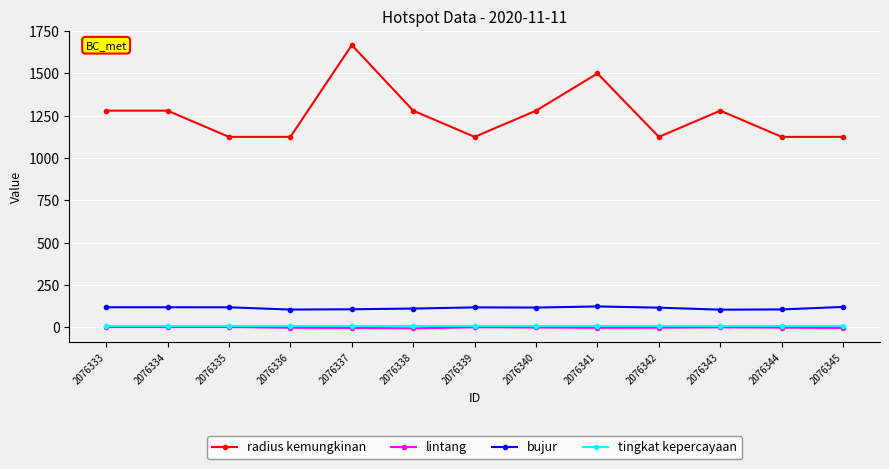

Does the chart have visible grid lines?

Yes